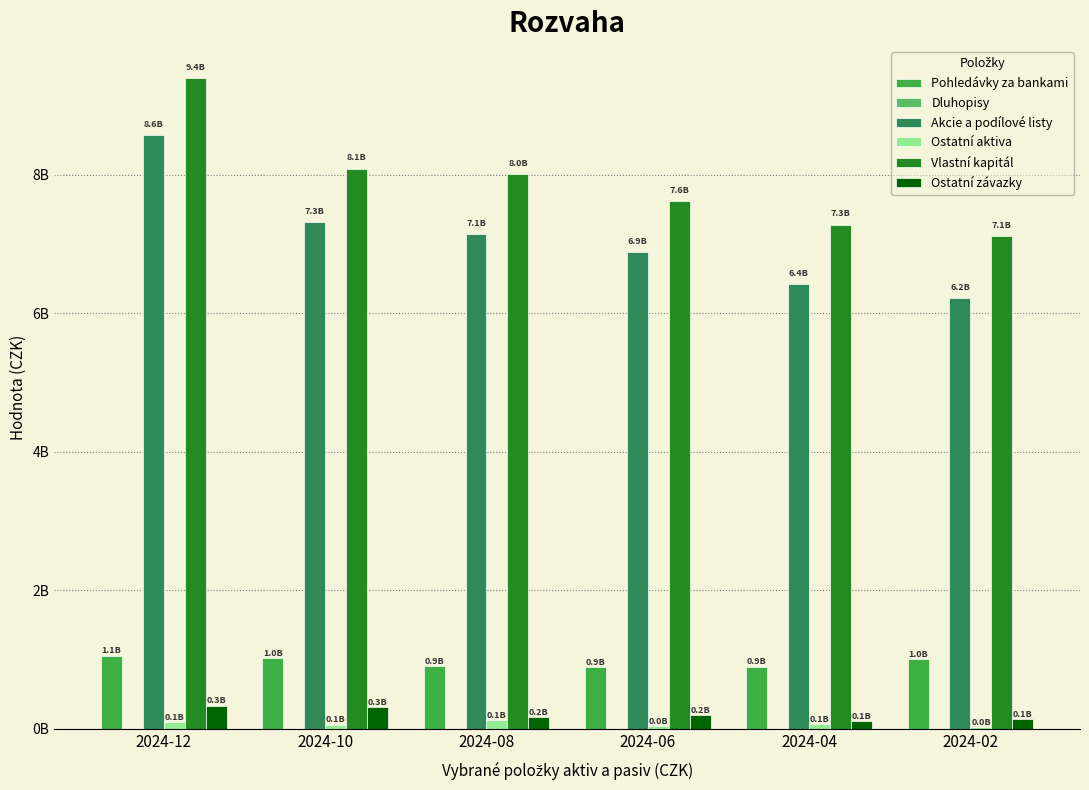

Which label corresponds to the largest value in the chart?

2024-12